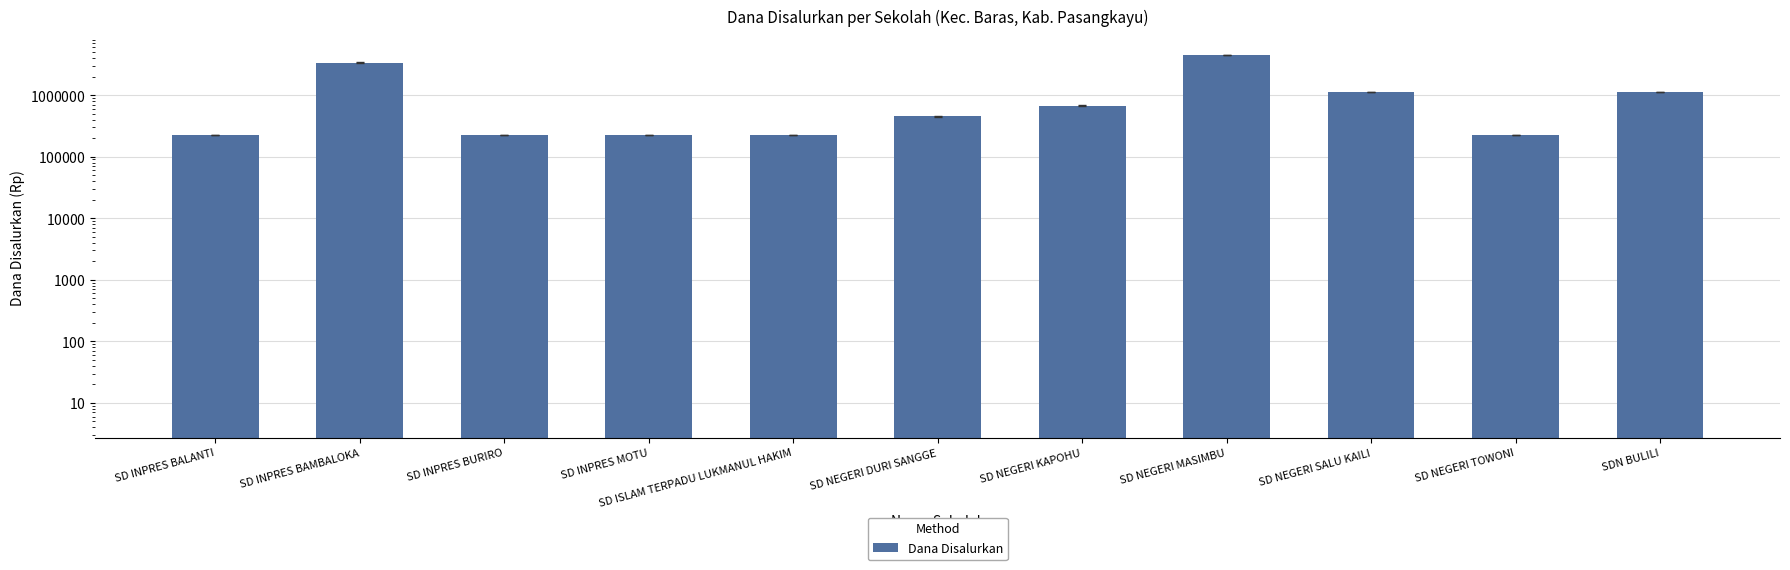

Reading left to right, extract all data points from this chart.

225000	3375000	225000	225000	225000	450000	675000	4500000	1125000	225000	1125000